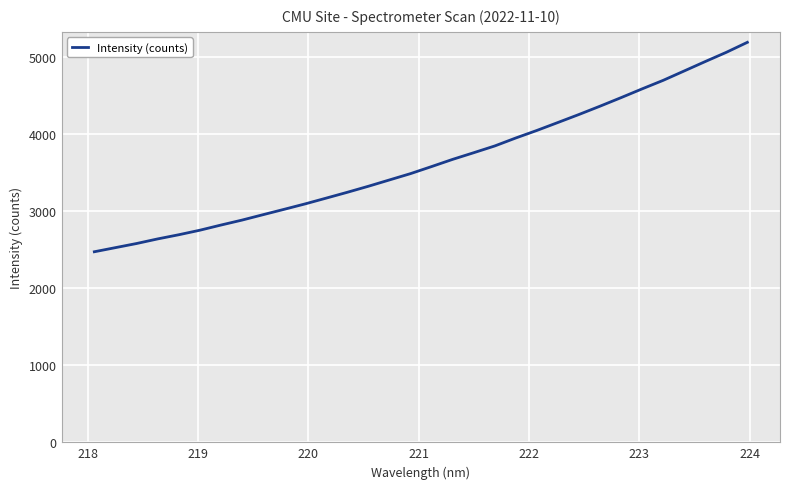

What is the sum of all values?

116315.8